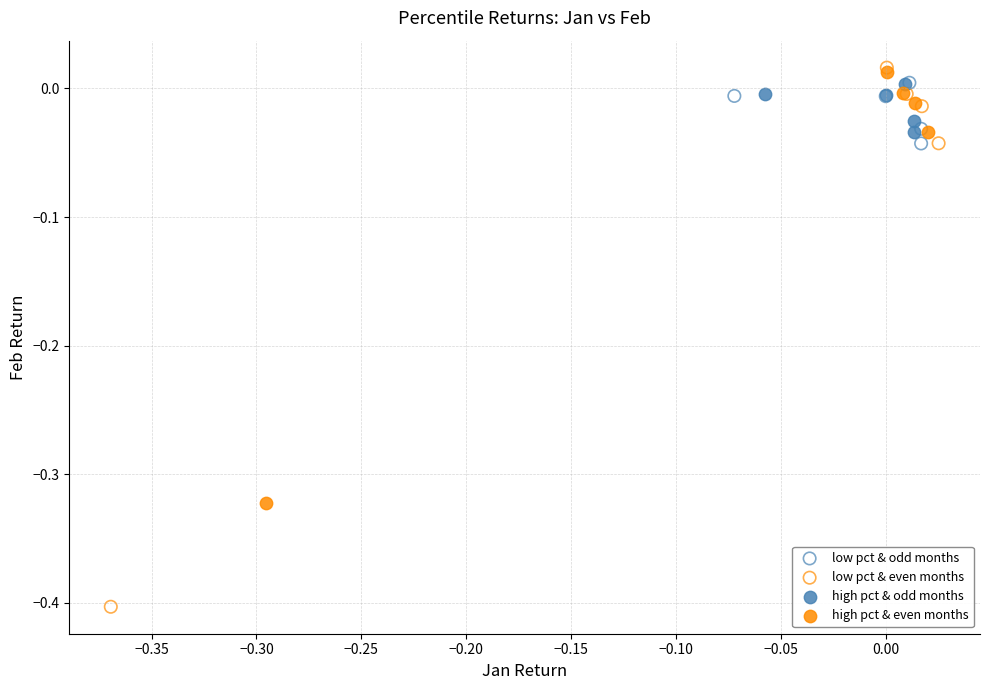

Which series contains the lowest Y value?

low pct & even months